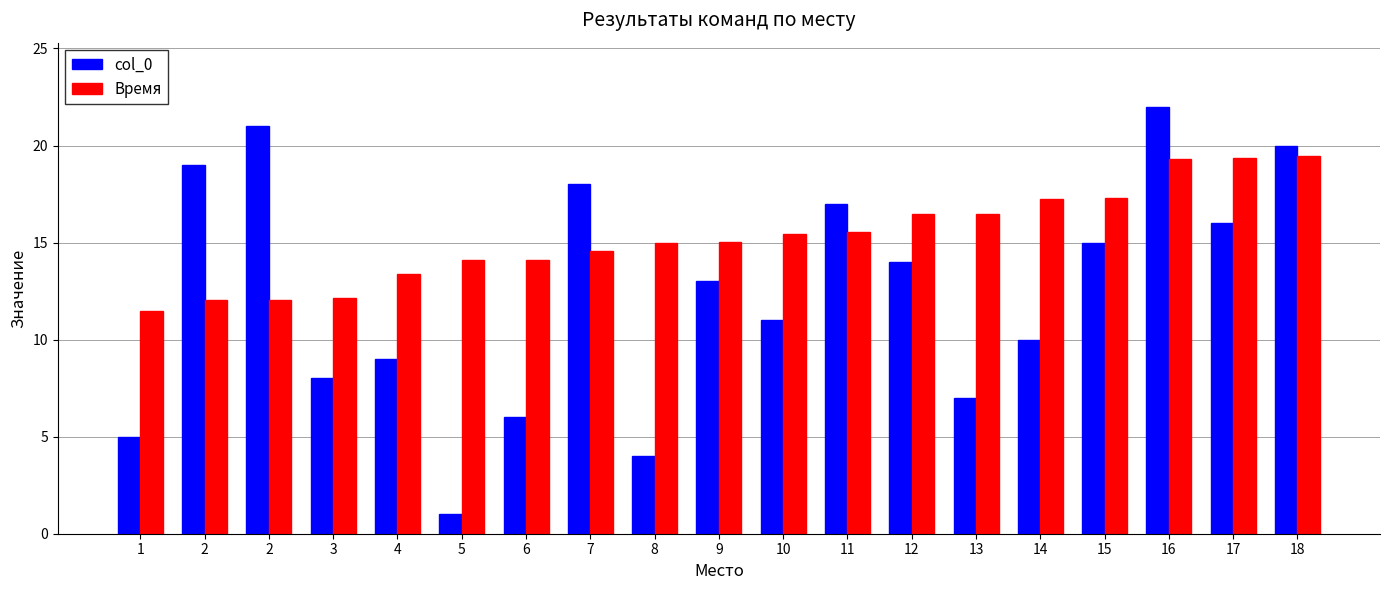

How many distinct data groups are displayed?

2